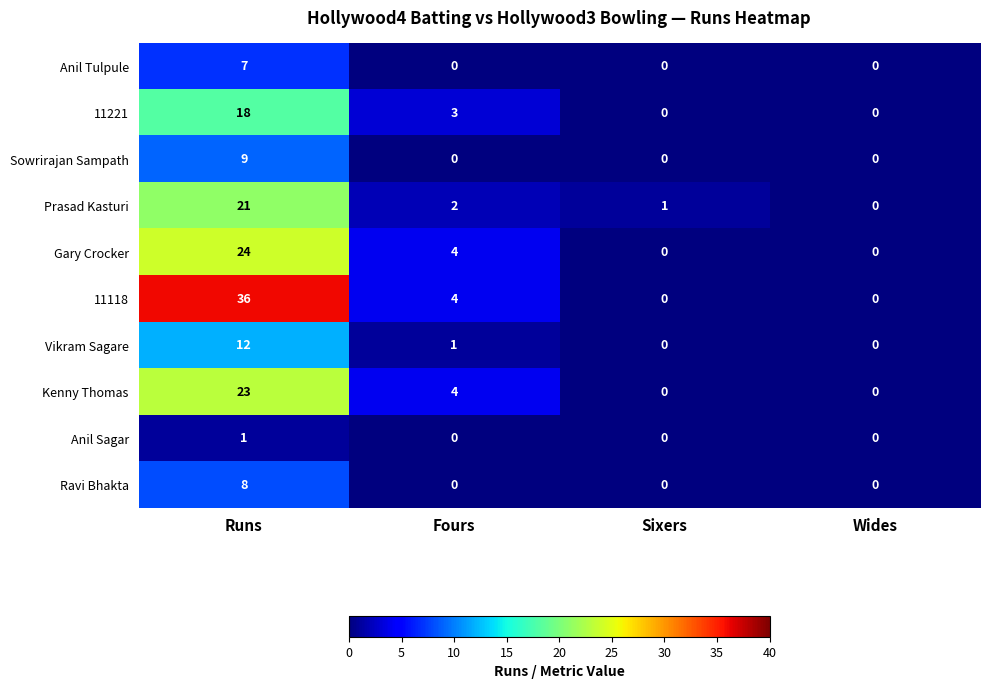

True or false: Ravi Bhakta has a value of 0 at Sixers.

True